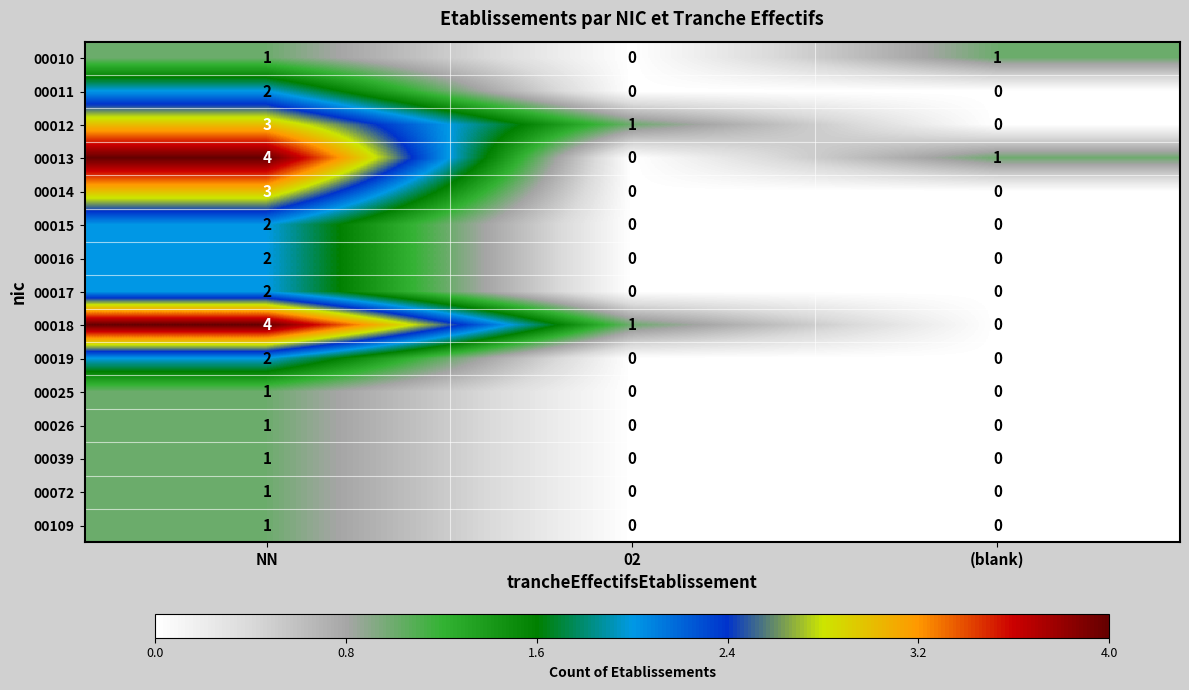

How many distinct data groups are displayed?

15